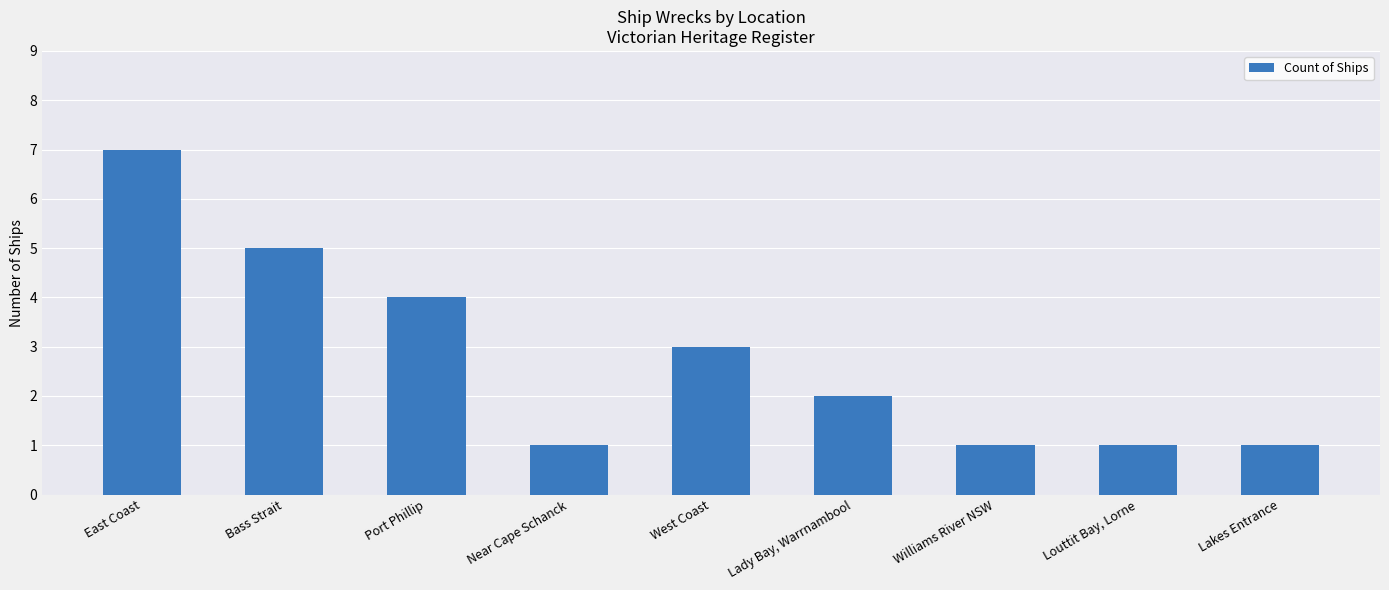

What is the label of the 7th bar from the right?

Port Phillip